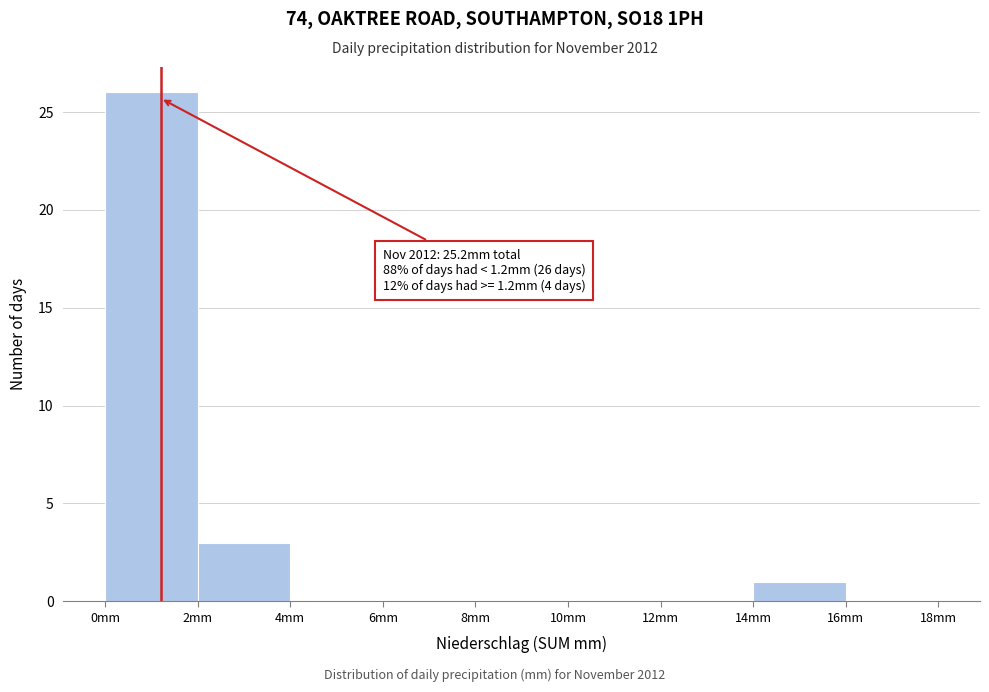

Over which range of the x-axis is the bar tallest?

0 to 2